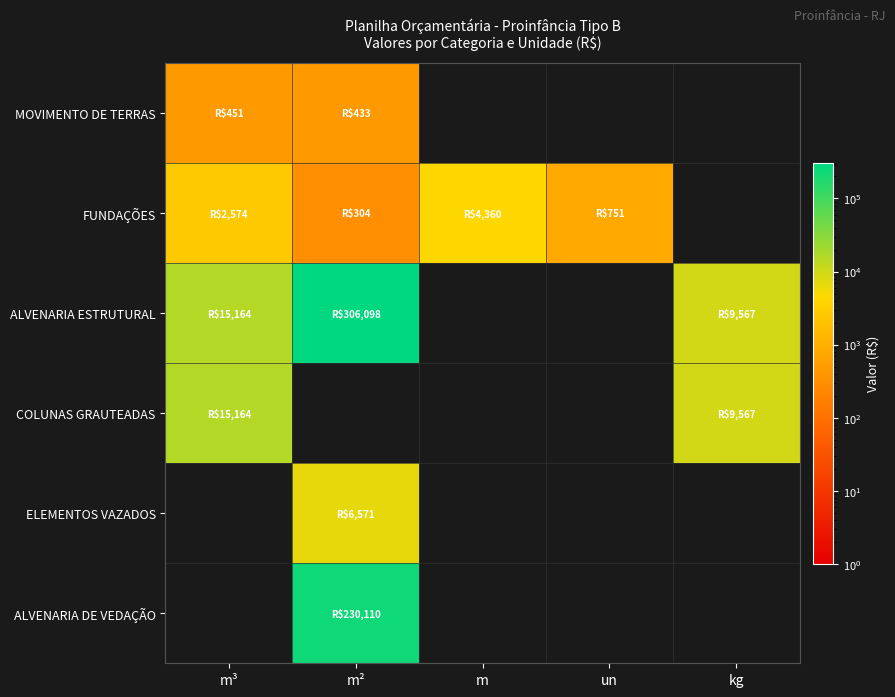

Which series has the widest spread of values?

ALVENARIA ESTRUTURAL